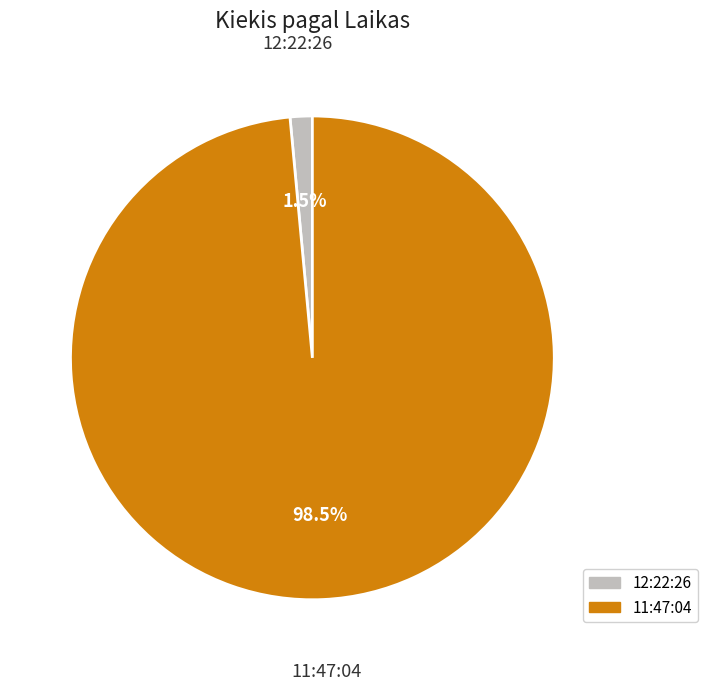

Which category has the smallest portion of the pie?

12:22:26